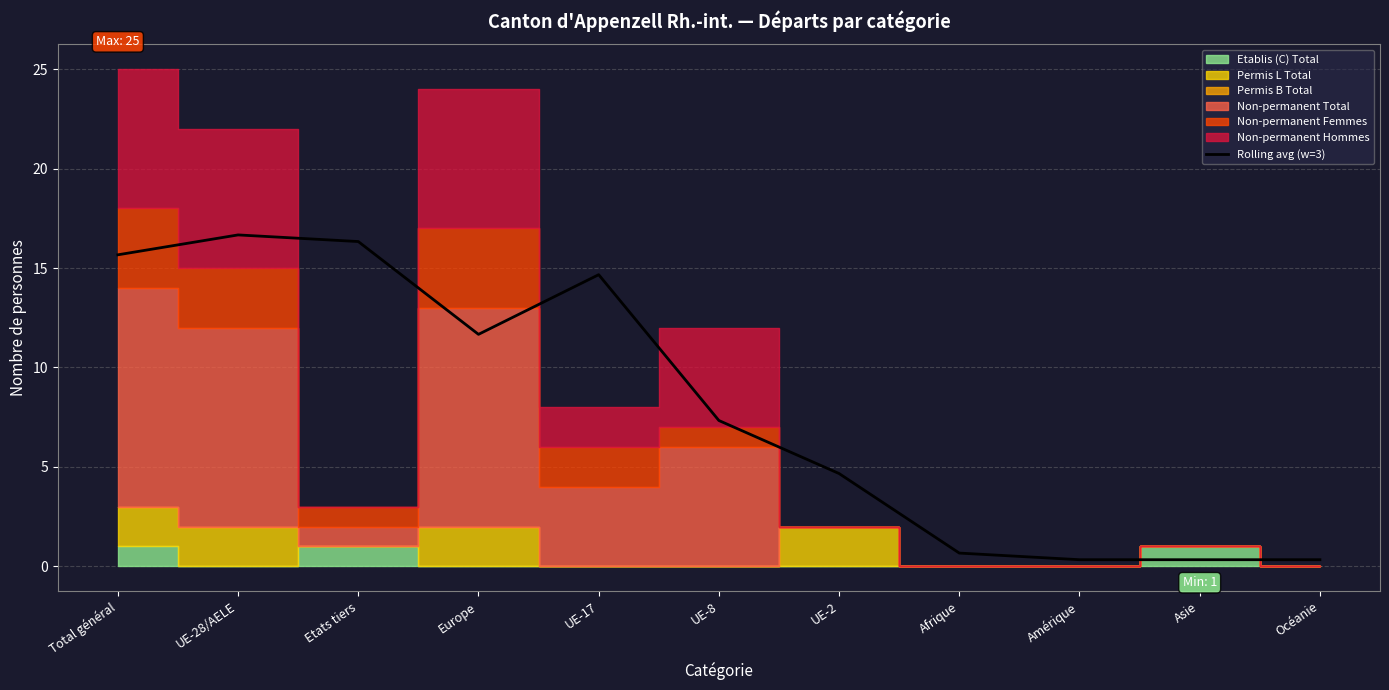

The chart shows a value of 0.1 at Asie. True or false?

False